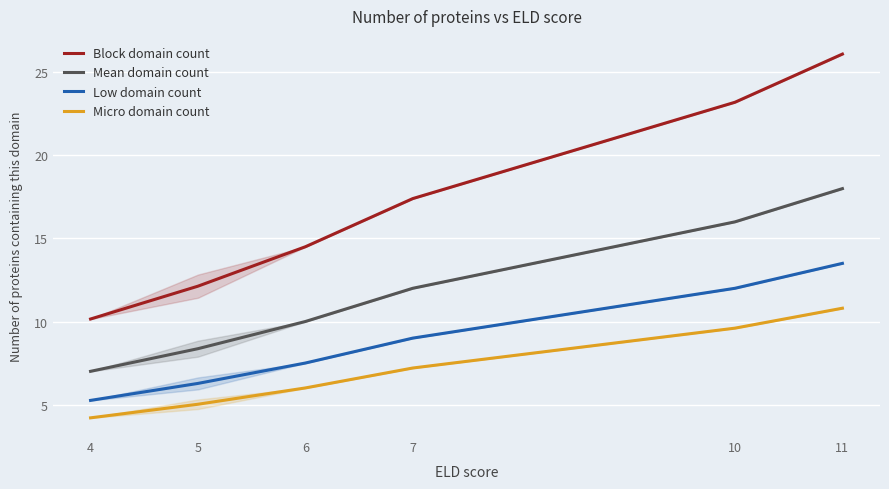

What is the value of the Mean domain count point at the 3rd from the left?

10.0